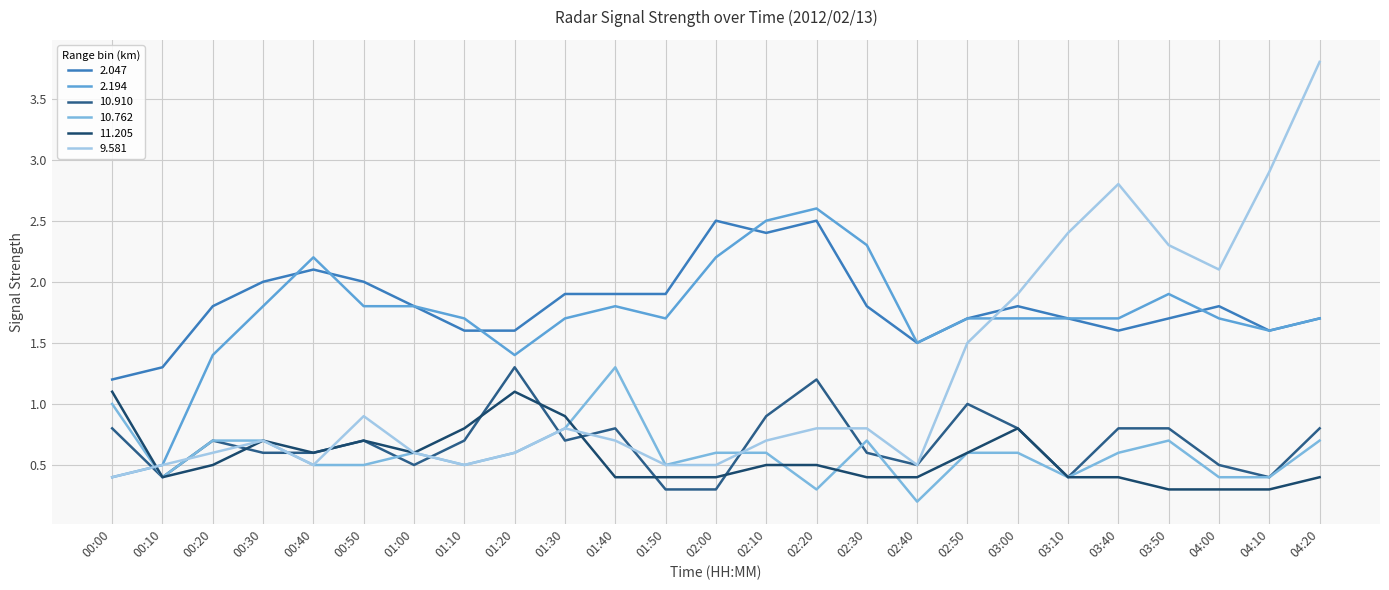

How many lines are shown in the chart?

6